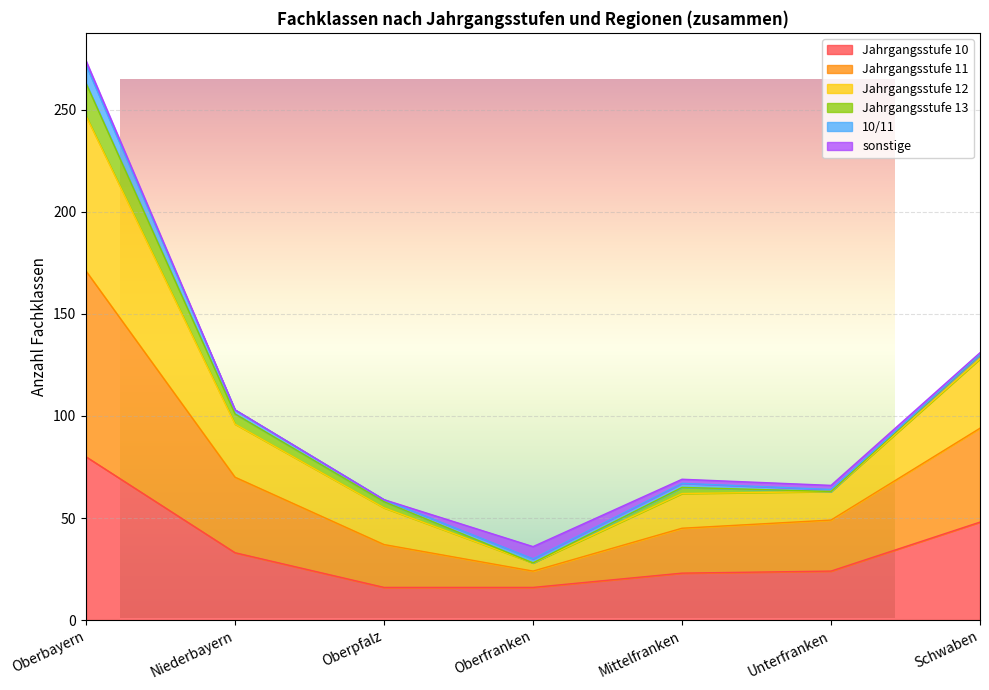

Which category has the highest value across all series?

Oberbayern